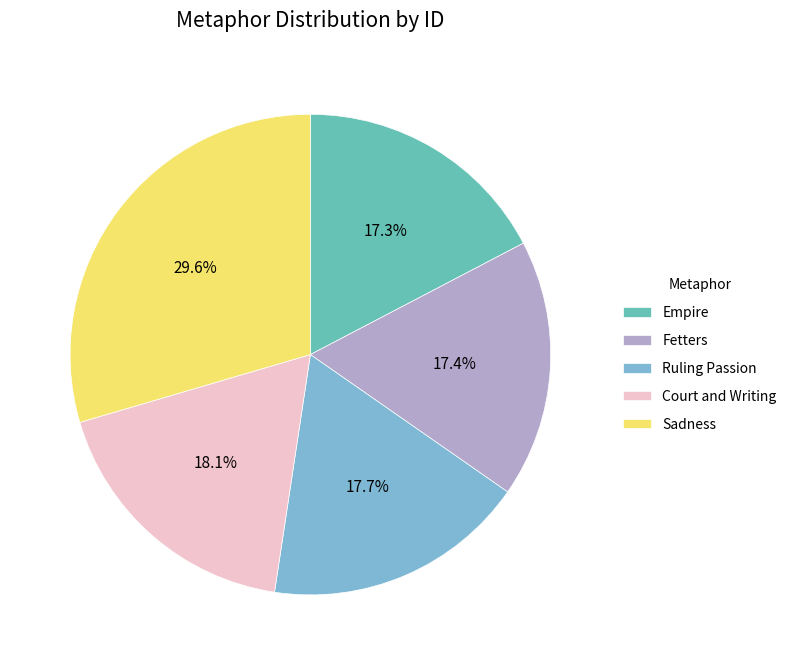

Approximately how many times larger is the value at Empire compared to Ruling Passion?

1.0